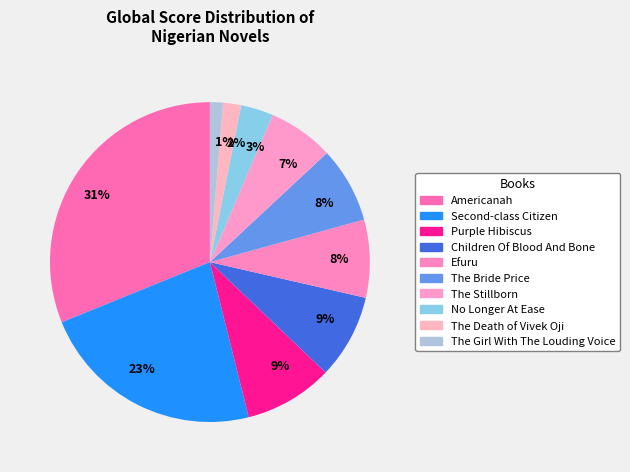

How many segments does this pie chart have?

10